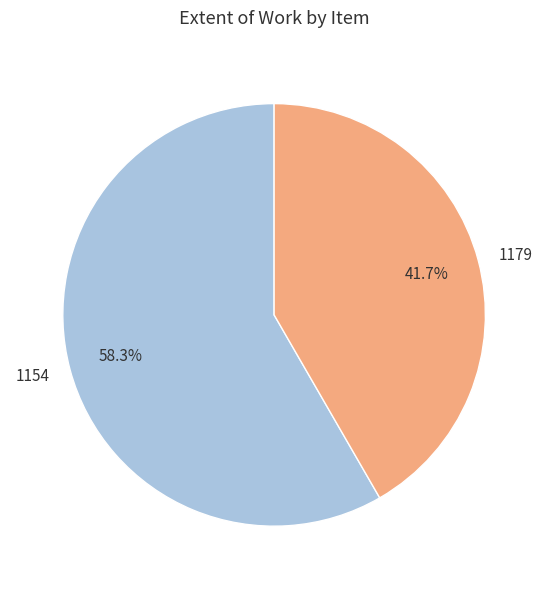

Count the number of slices in the pie.

2